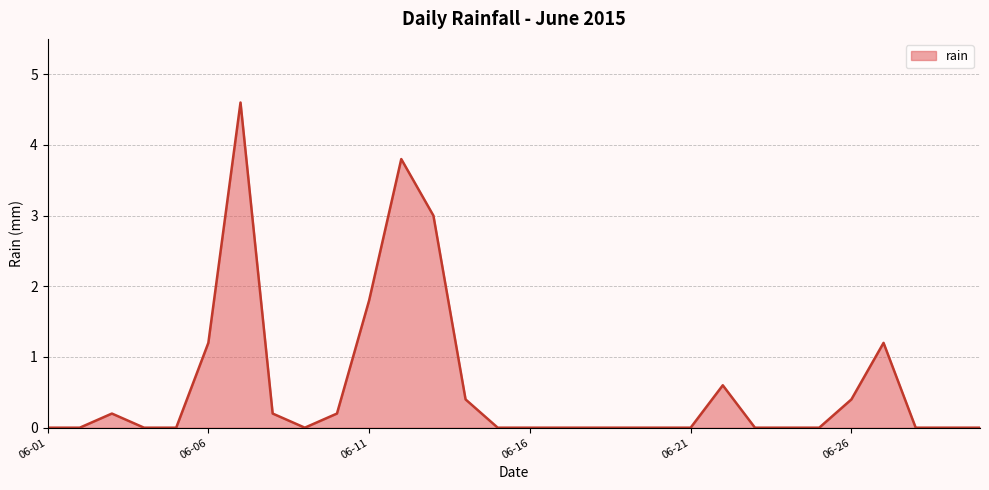

What is the difference between the second highest and minimum values?

3.8